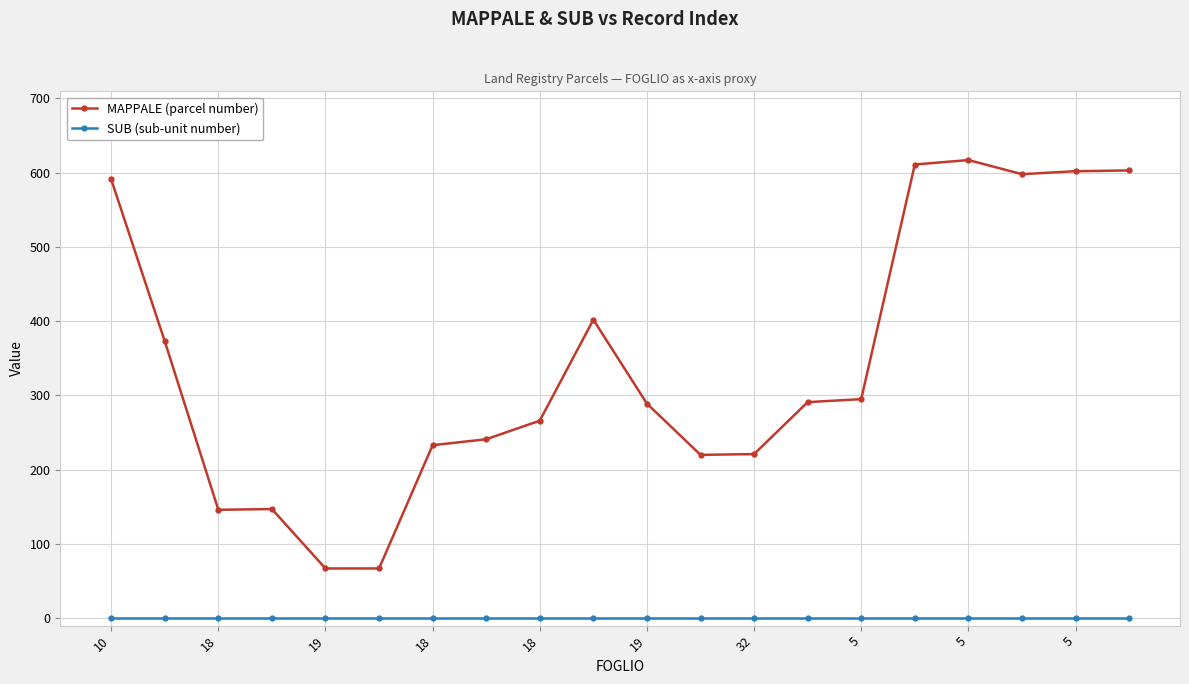

Which series has the widest spread of values?

MAPPALE (parcel number)